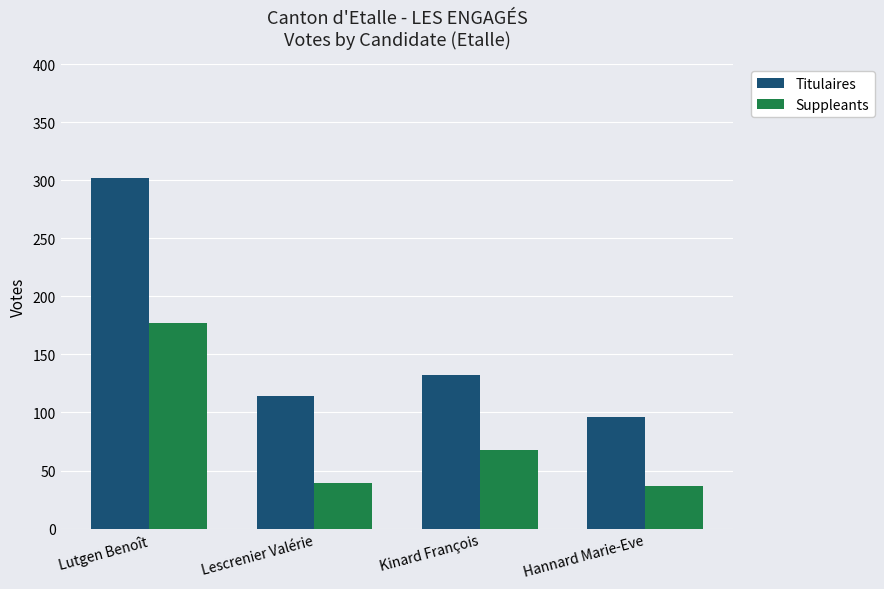

The value of Titulaires at Lutgen Benoît is 302. True or false?

True